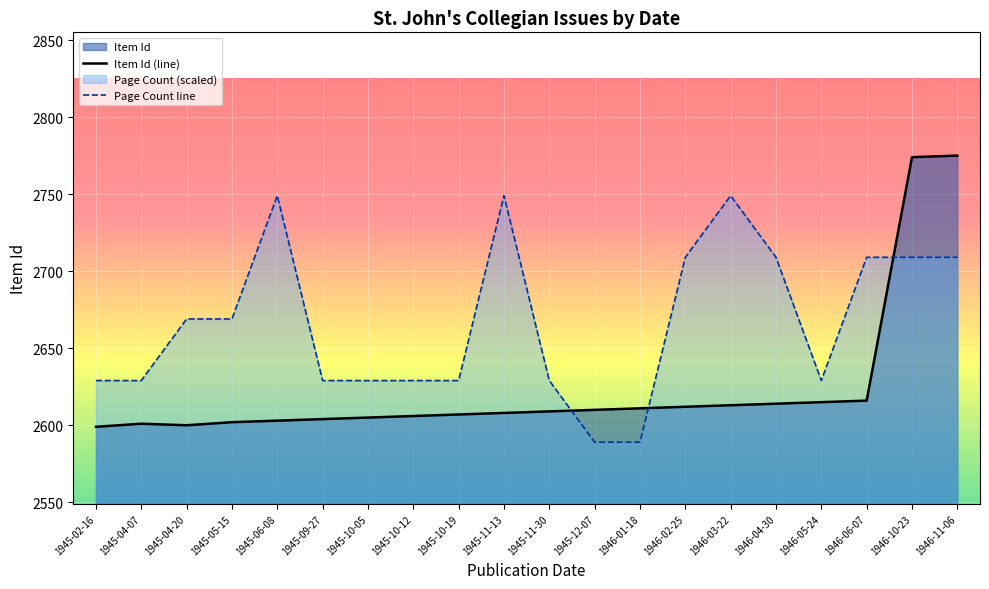

Rank the series by their average value, from highest to lowest.

Page Count line, Item Id (line)